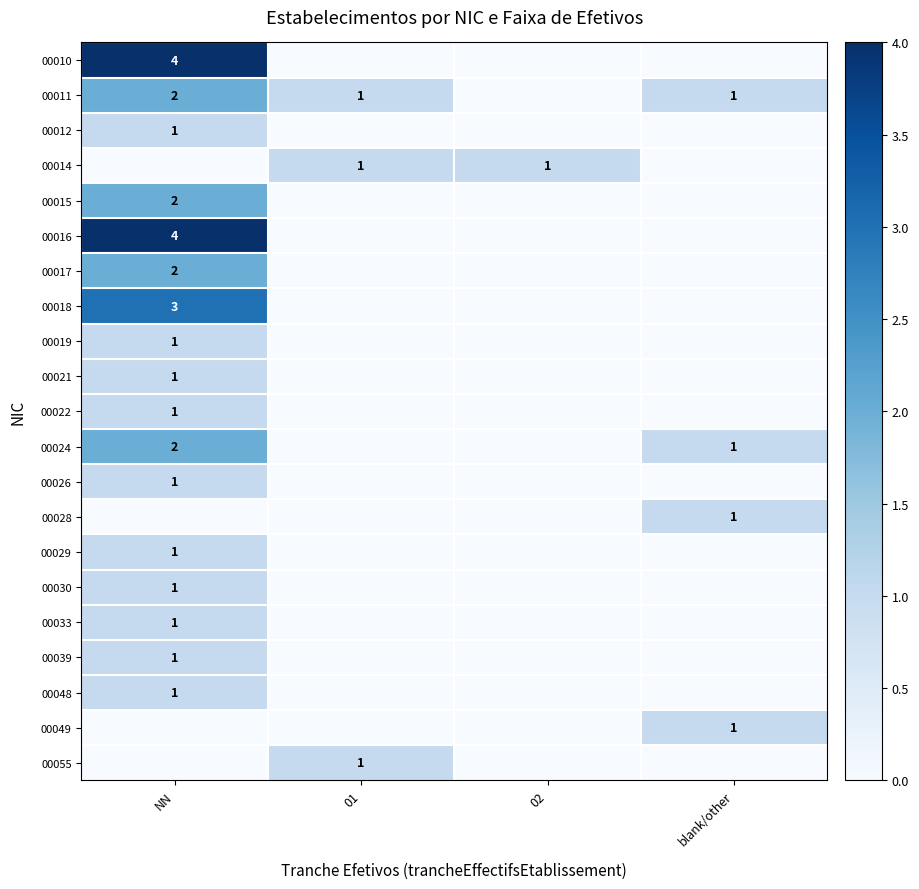

Is it true that 00015 equals 3 at NN?

False